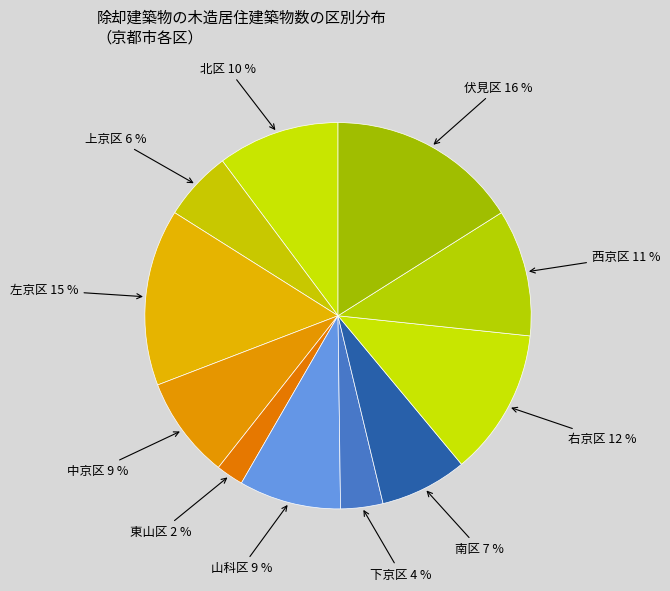

Is it true that 右京区 is 12% of the pie?

True